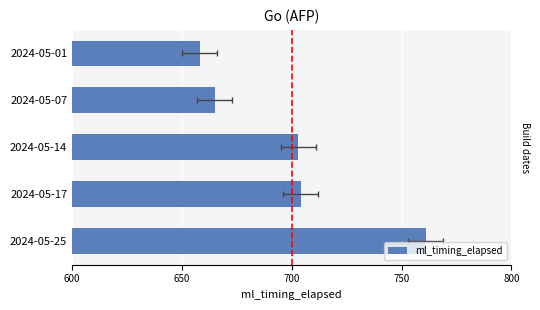

What is the value of the 5th bar from the left?

658